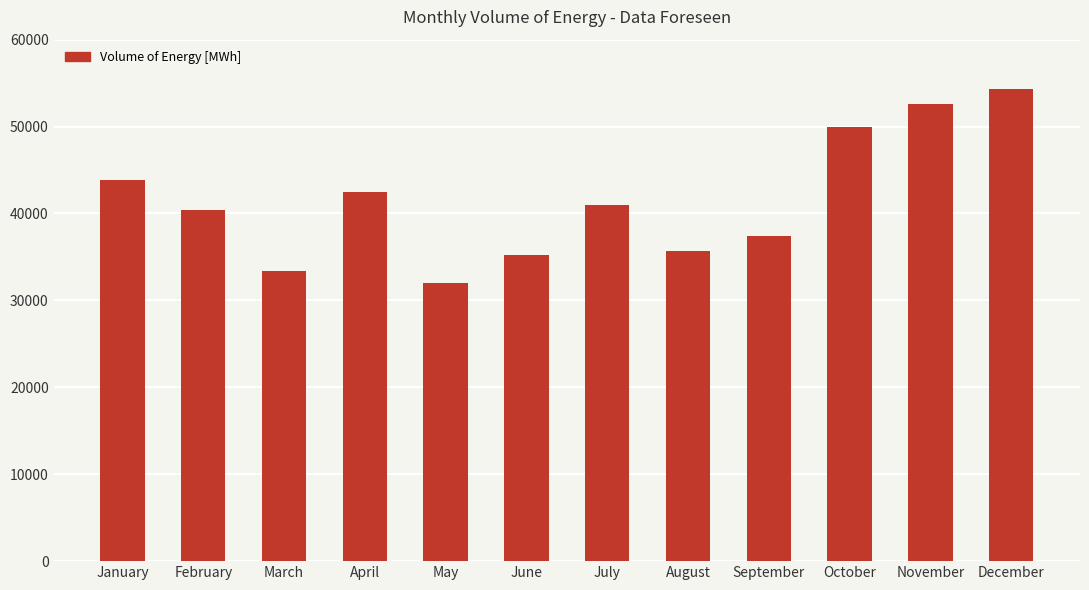

Reading right to left, list all the values displayed in this chart.

December=54312	November=52560	October=49915	September=37440	August=35712	July=40920	June=35280	May=31992	April=42480	March=33435	February=40368	January=43896